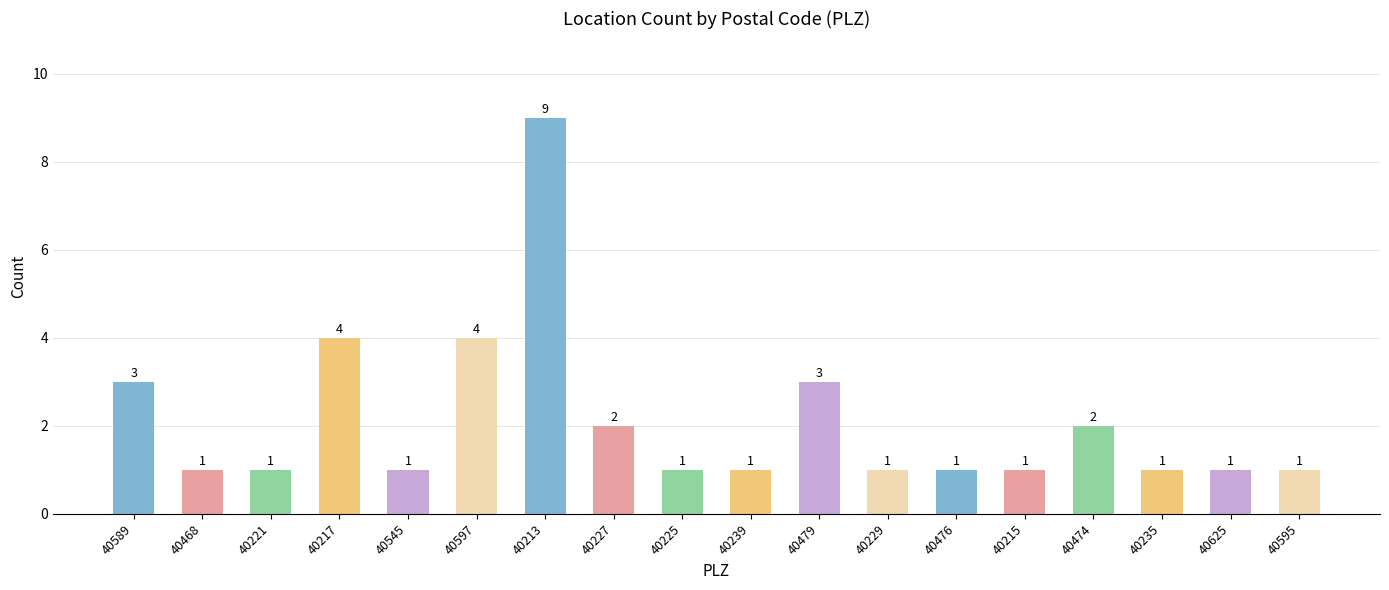

Reading left to right, what are all the values shown in this chart?

40589=3	40468=1	40221=1	40217=4	40545=1	40597=4	40213=9	40227=2	40225=1	40239=1	40479=3	40229=1	40476=1	40215=1	40474=2	40235=1	40625=1	40595=1